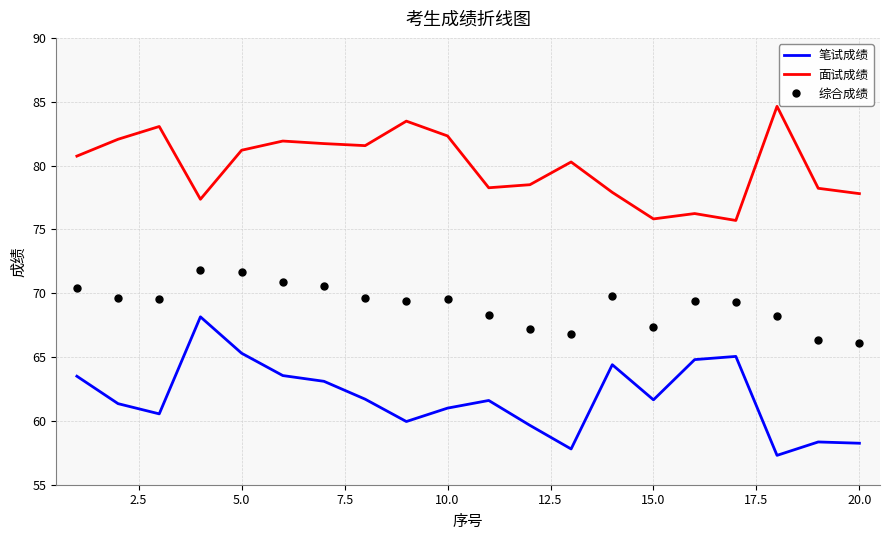

What is the difference between the maximum and minimum values in the 综合成绩 series?

5.8